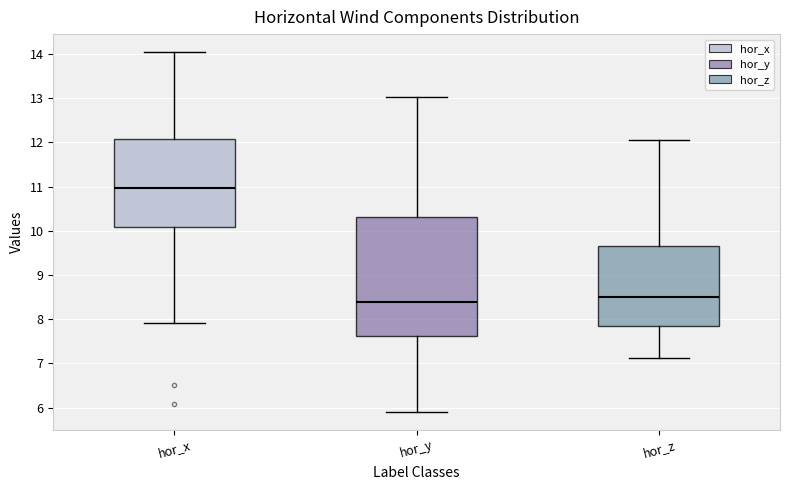

Where does the median line of the box for hor_z sit on the y-axis? The values are not printed on the chart, so give them approximately, as read against the axis.

8.5